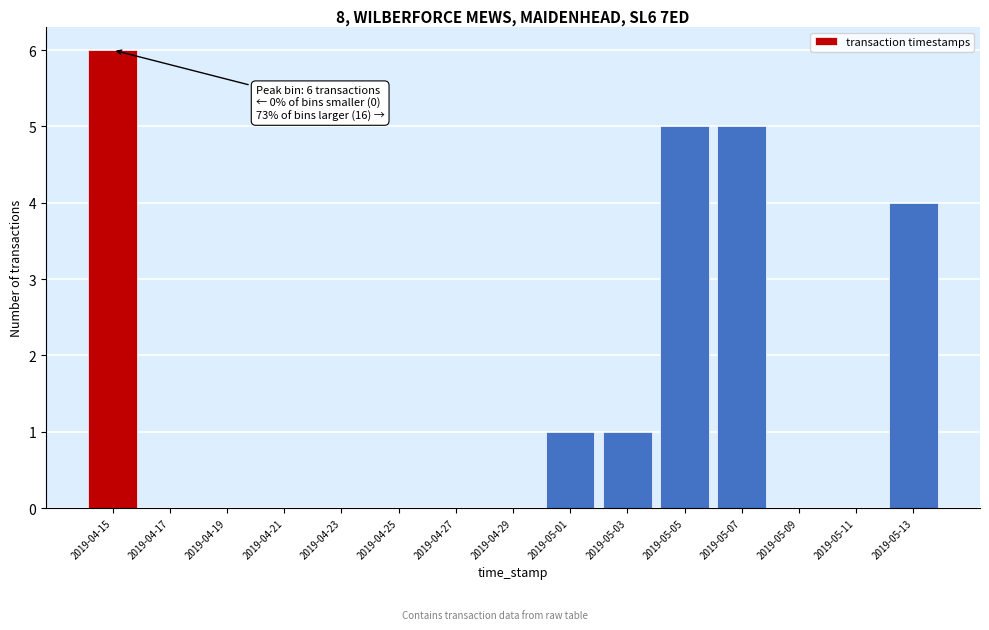

Reading left to right, what are all the values shown in this chart?

2019-04-15=6	2019-04-17=0	2019-04-19=0	2019-04-21=0	2019-04-23=0	2019-04-25=0	2019-04-27=0	2019-04-29=0	2019-05-01=1	2019-05-03=1	2019-05-05=5	2019-05-07=5	2019-05-09=0	2019-05-11=0	2019-05-13=4